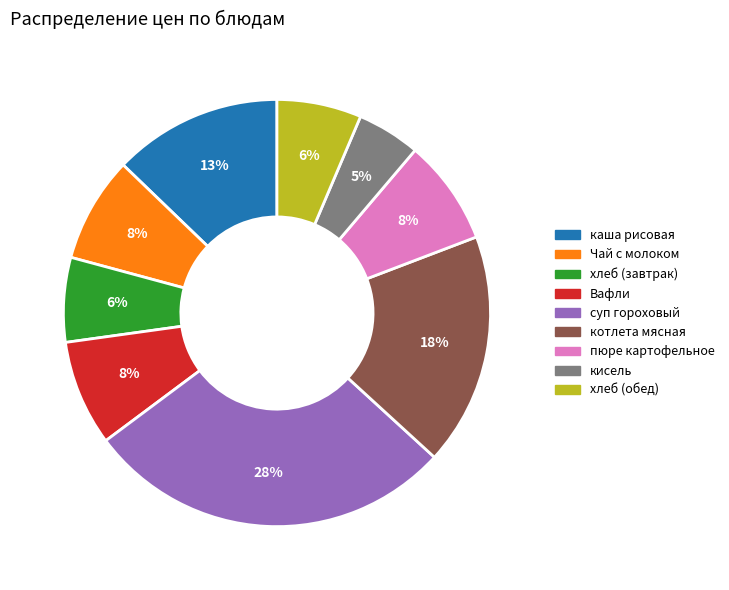

How many slices are in this pie chart?

9